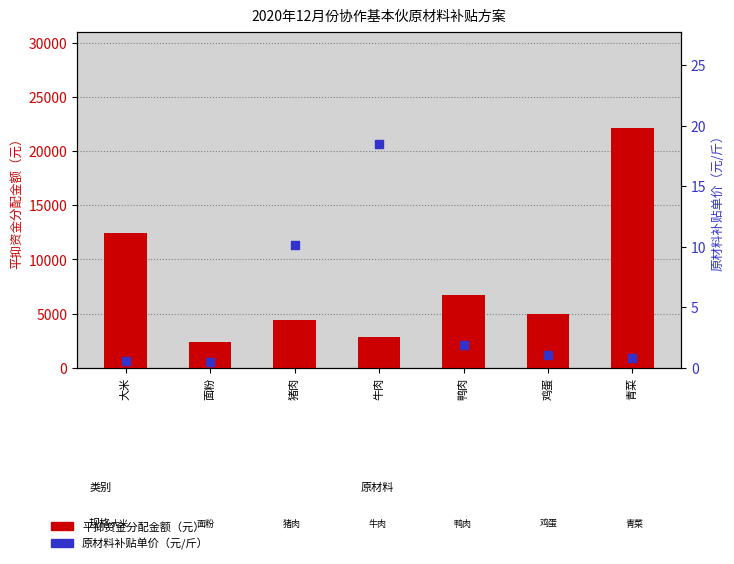

Which series has the largest Y range (max minus min)?

平抑资金分配金额（元）